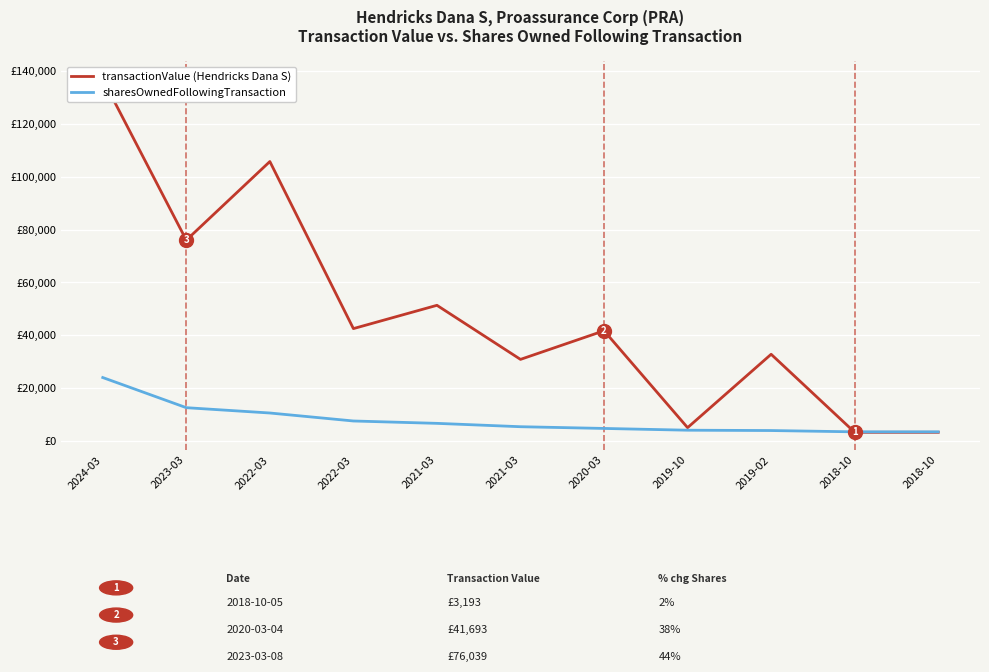

How many data points does each series have?

11